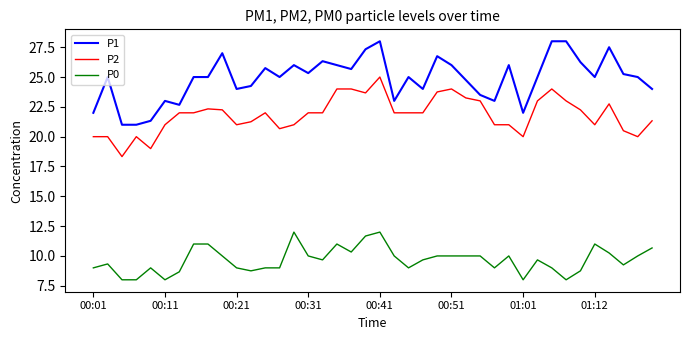

Rank the series by their average value, from lowest to highest.

P0, P2, P1